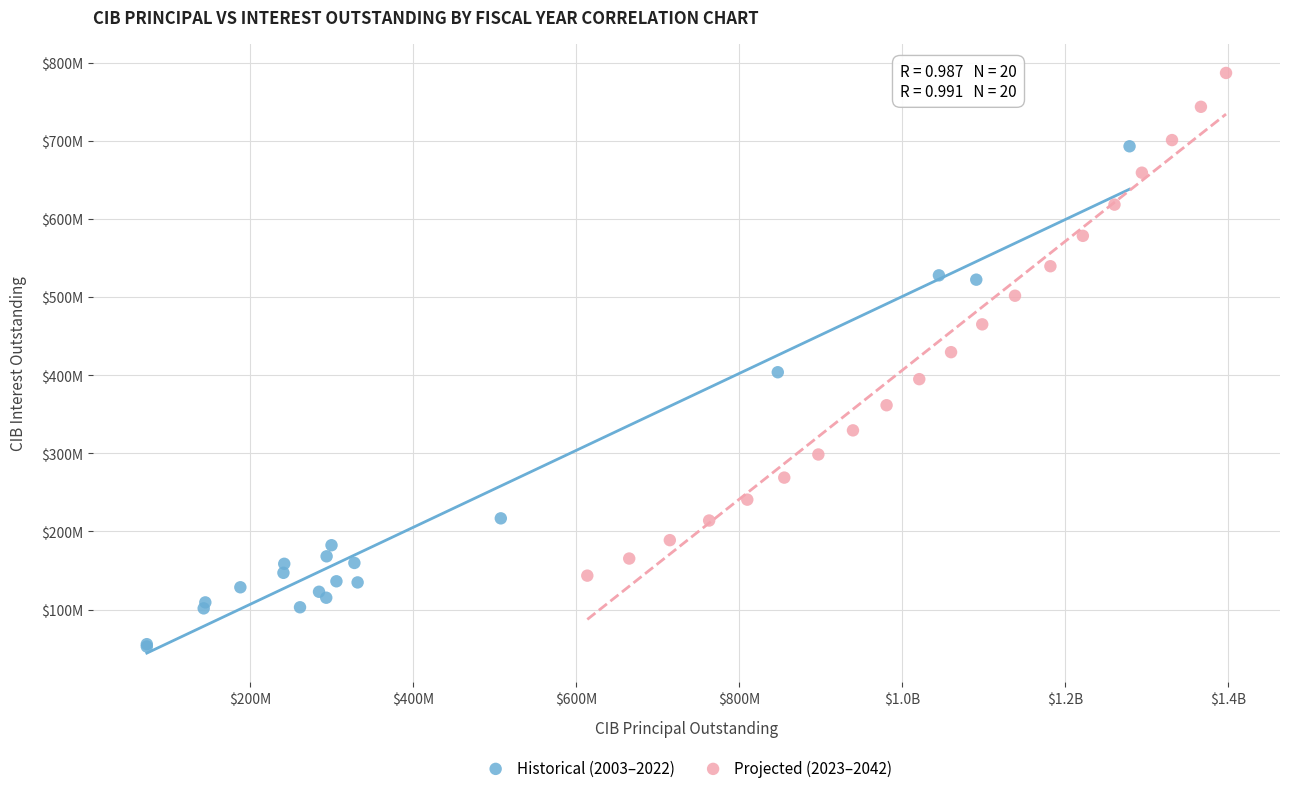

Which series reaches the minimum Y coordinate?

Historical (2003–2022)